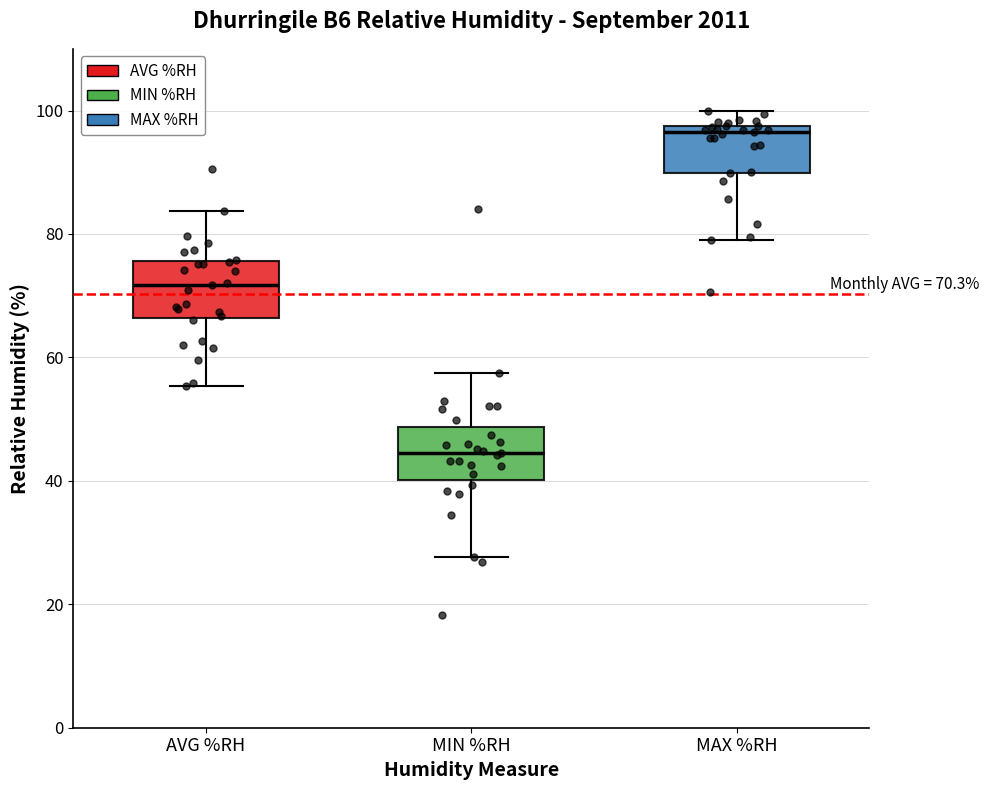

Which box's median line is the lowest?

MIN %RH